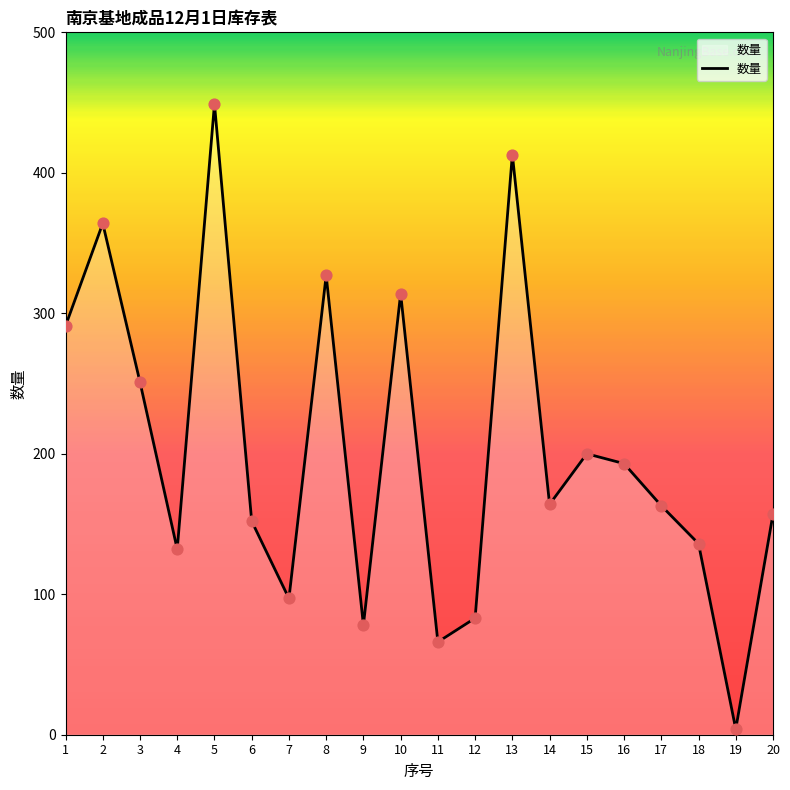

Between 20 and 19, which is larger?

20